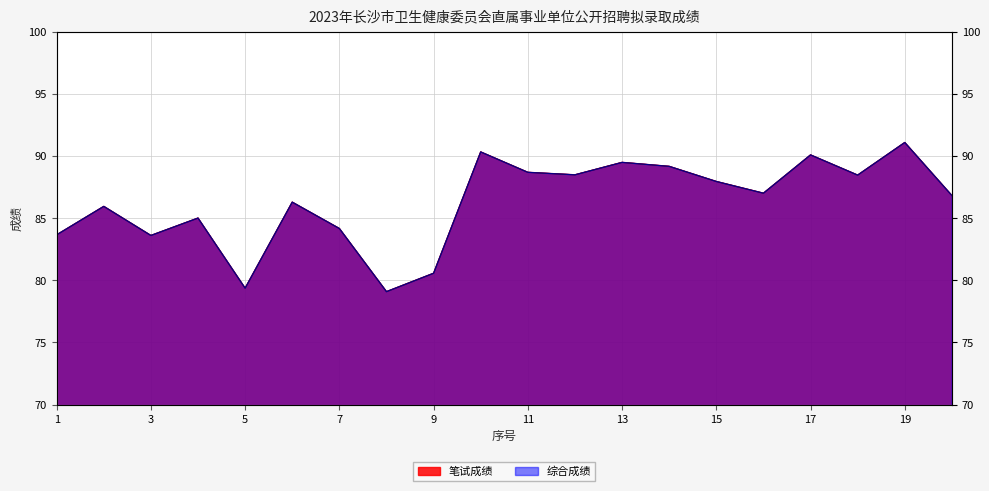

True or false: 综合成绩 and 笔试成绩 intersect in this chart.

False